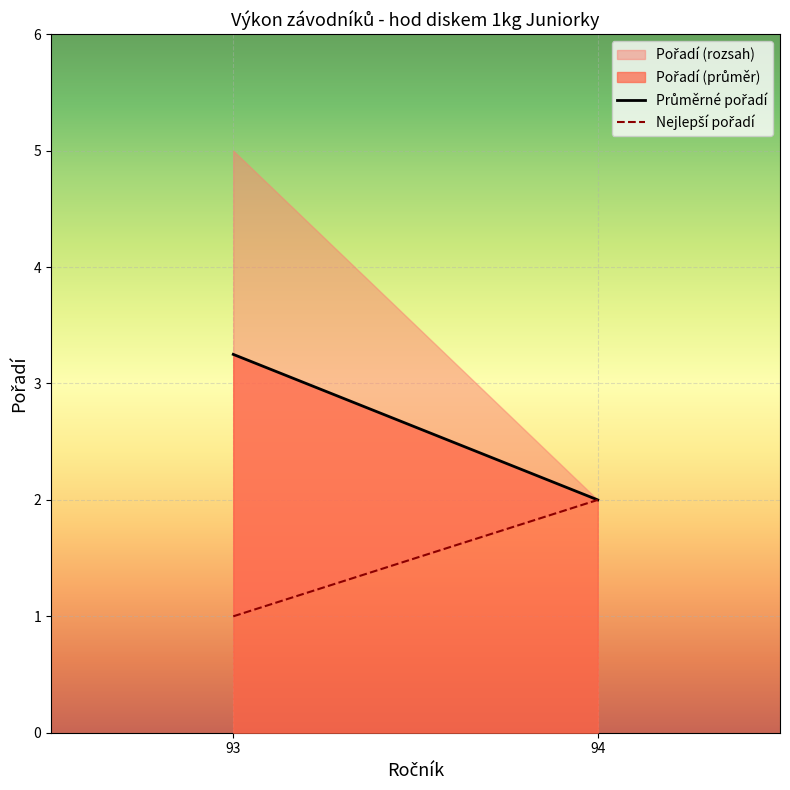

The chart shows a value of 5 at 93. True or false?

True